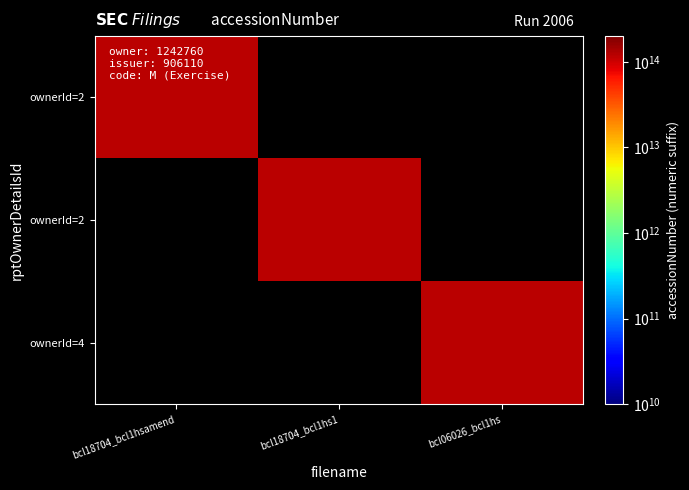

Which series has the largest range (max minus min)?

2